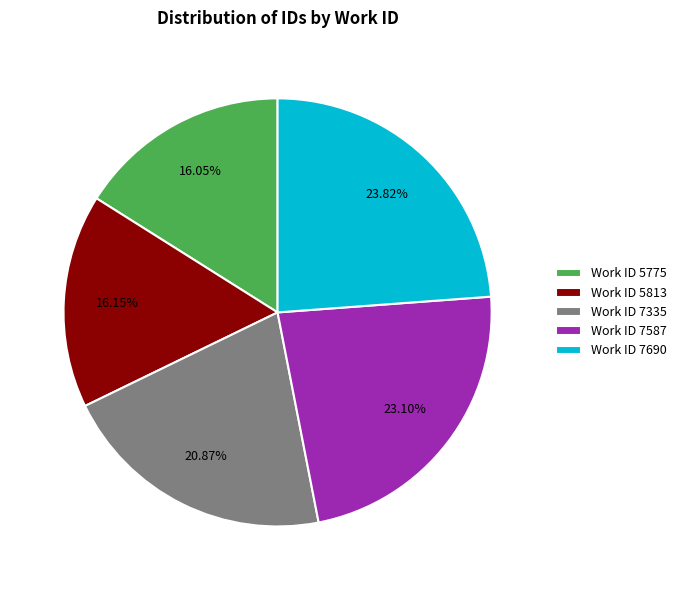

What is the ratio of the value at Work ID 5813 to the value at Work ID 7335?

0.8